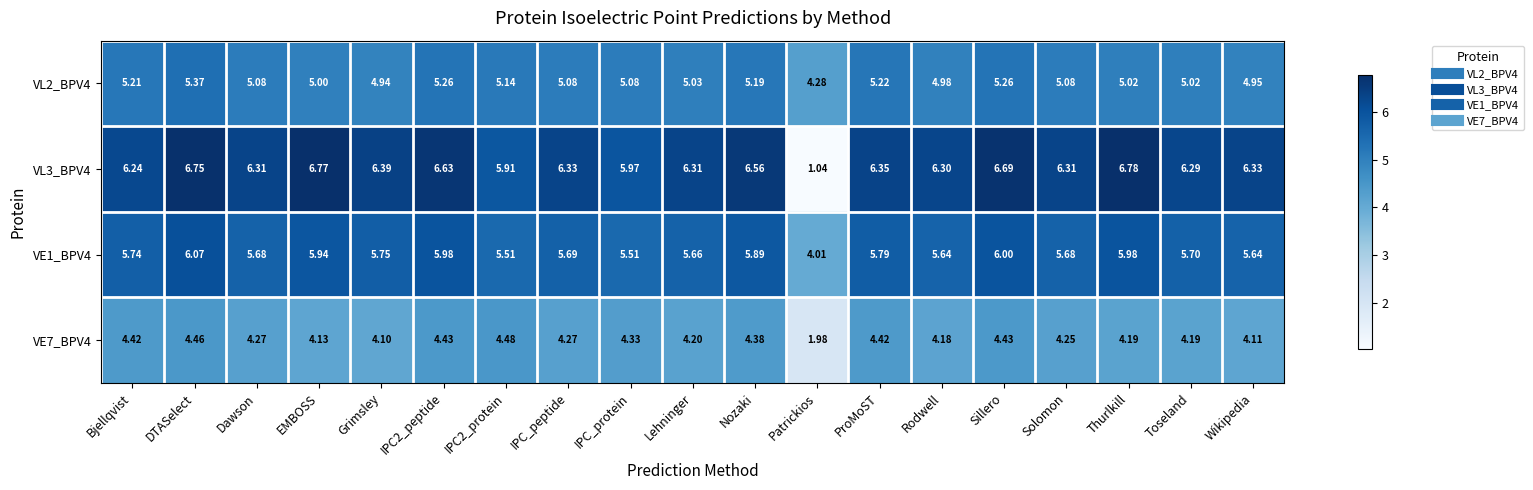

Which category has the highest value across all series?

Thurlkill